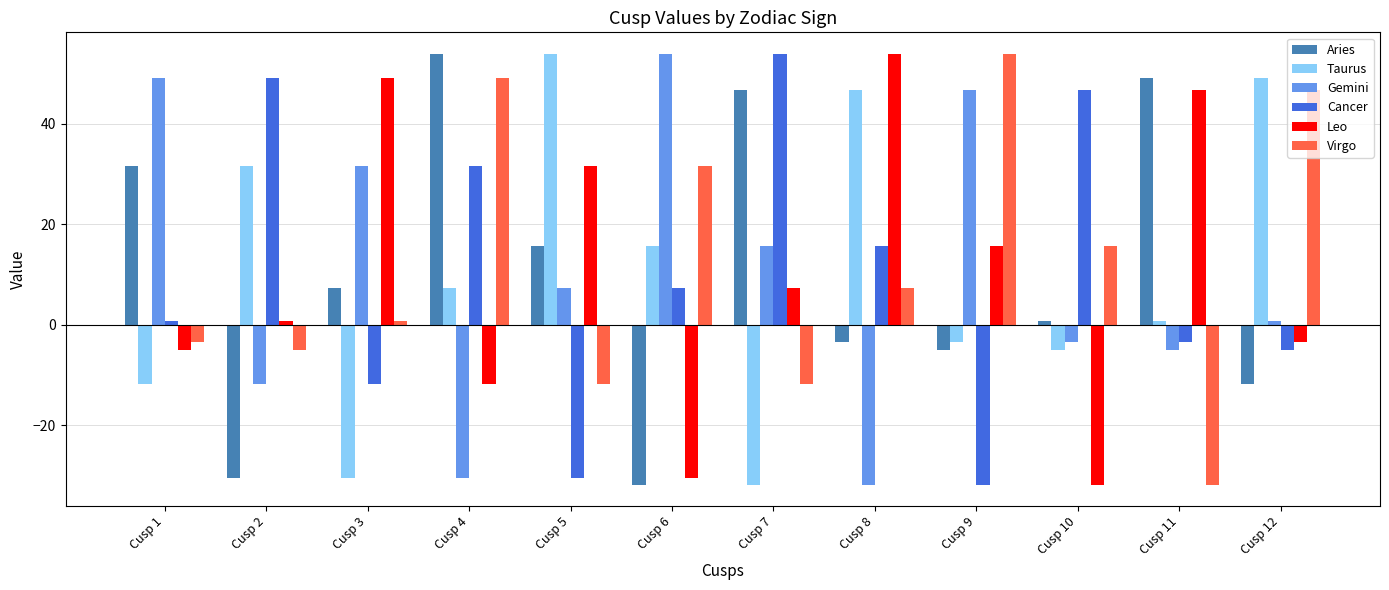

Rank the series at Cusp 11 from lowest to highest value.

Virgo, Gemini, Cancer, Taurus, Leo, Aries